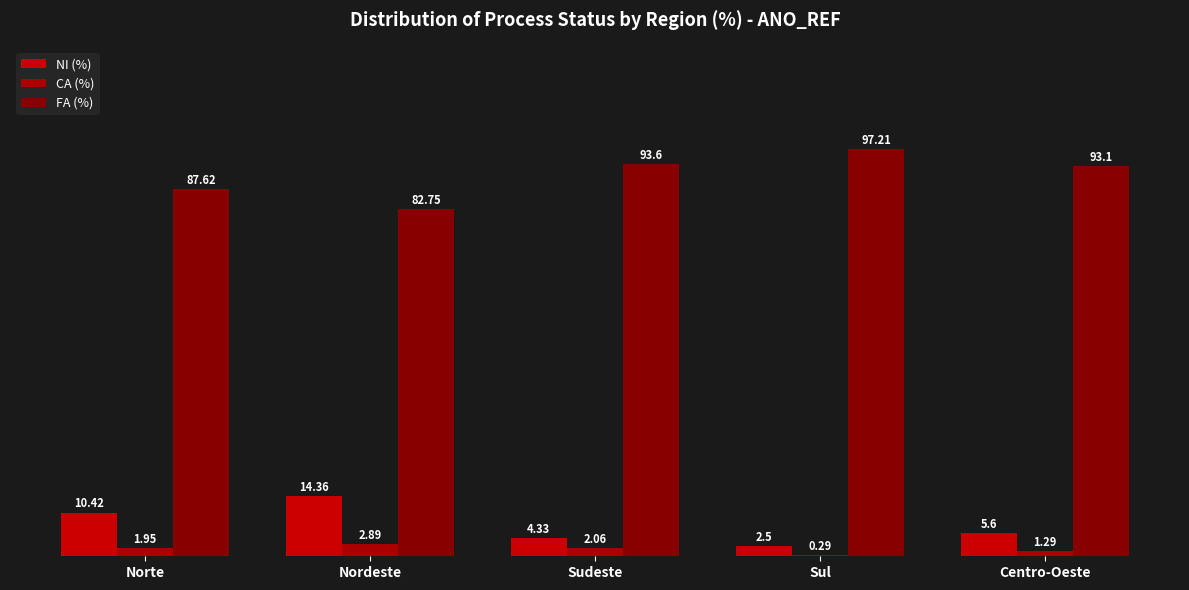

The CA (%) series shows 0.6 at Nordeste. True or false?

False